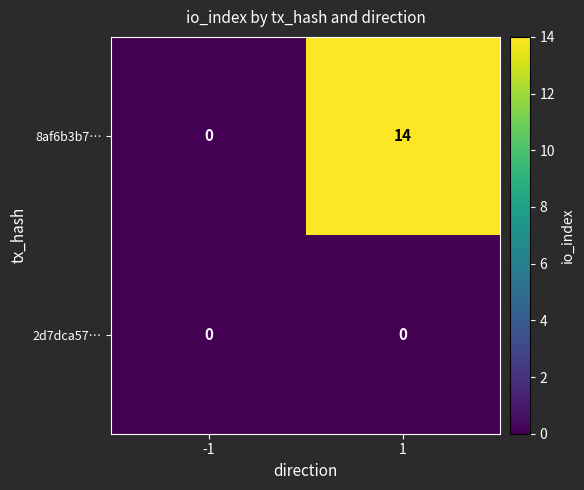

Which series has the widest spread of values?

8af6b3b7…